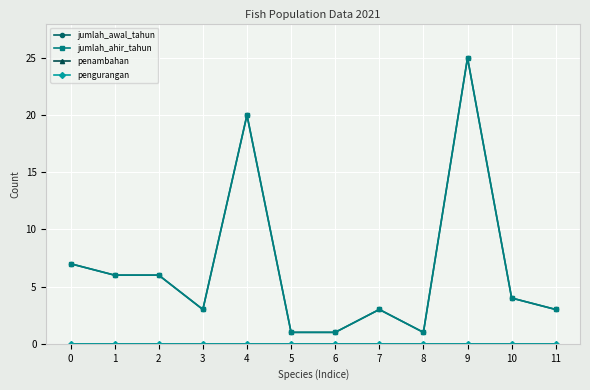

True or false: pengurangan and jumlah_awal_tahun intersect in this chart.

False